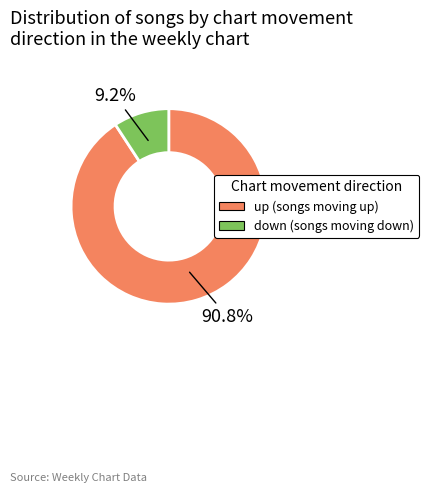

The up slice represents 91% of the pie. True or false?

True